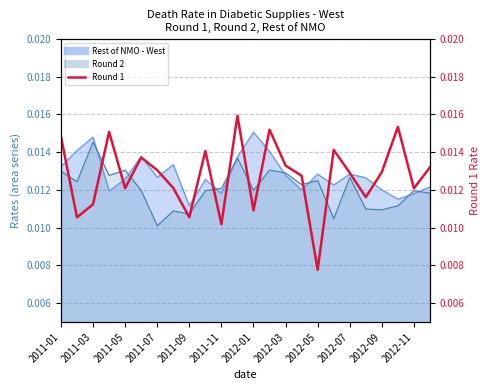

Count the number of categories in the chart.

24